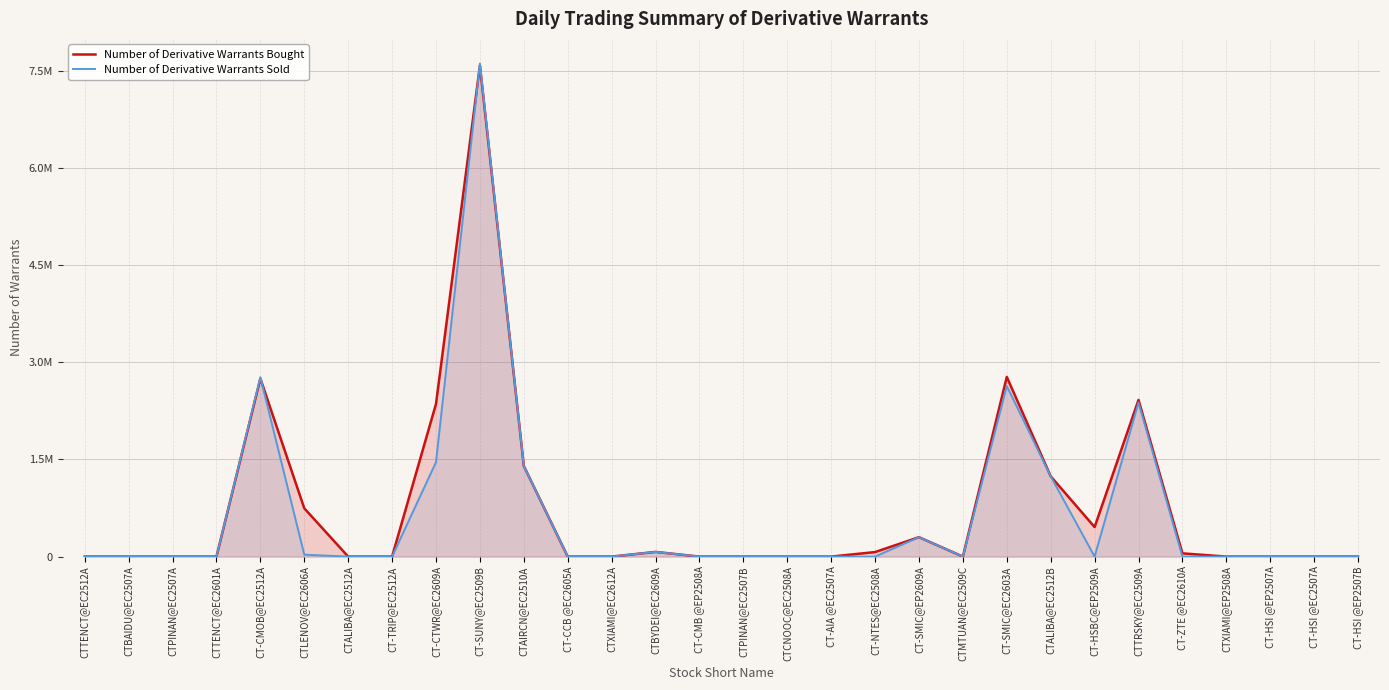

What is the label of the 28th point from the right?

CTPINAN@EC2507A